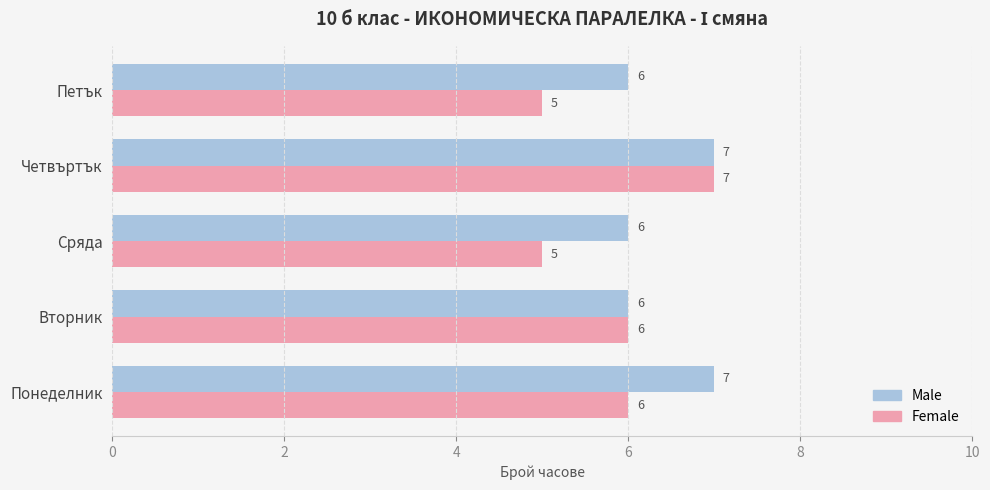

Is it true that Female equals 6 at Понеделник?

True